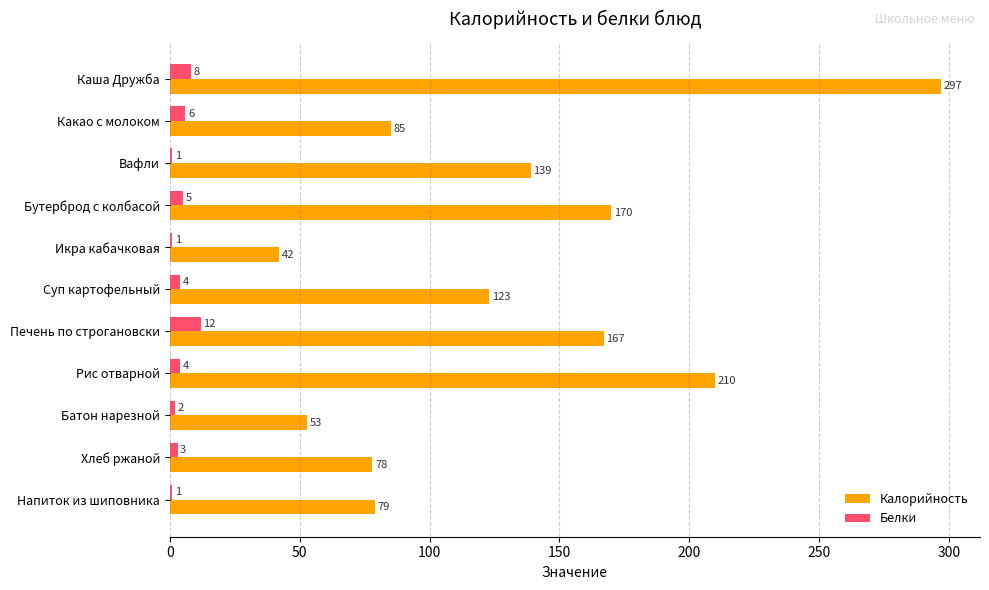

What is the sum of all Белки values?

47